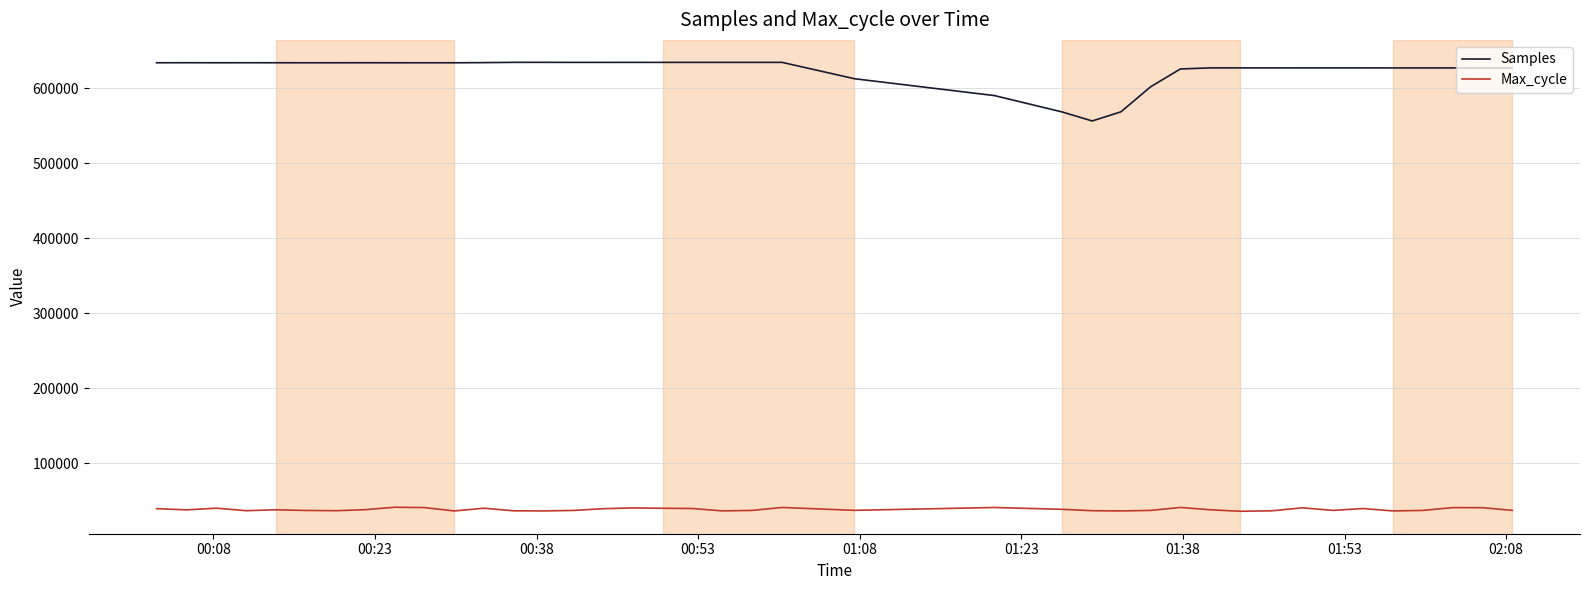

Which series has the widest spread of values?

Samples